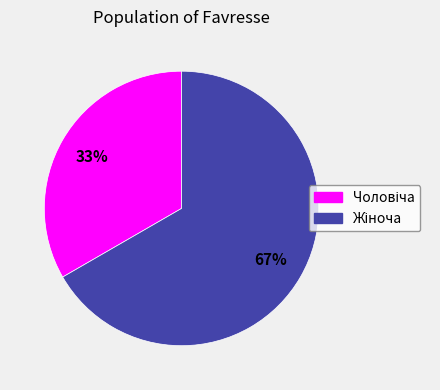

To the nearest percent, what is the average slice percentage?

50%